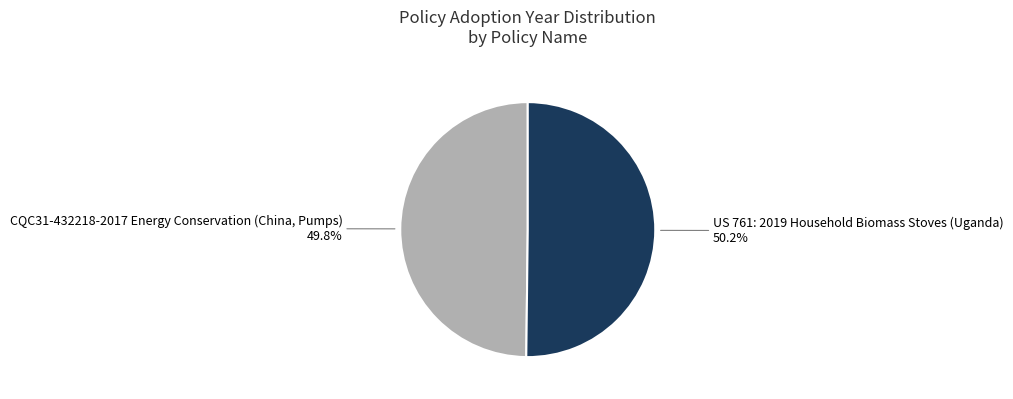

Is there a majority slice in this chart?

Yes